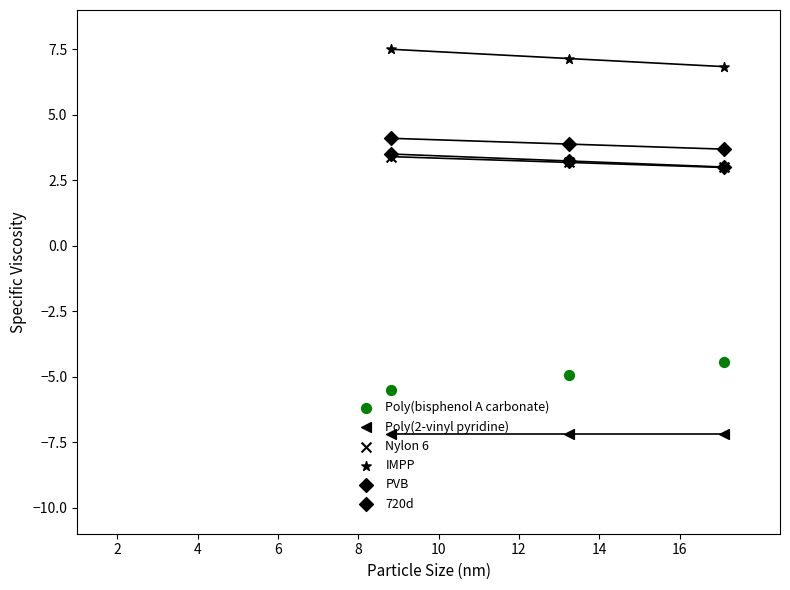

Which series reaches the maximum Y coordinate?

IMPP